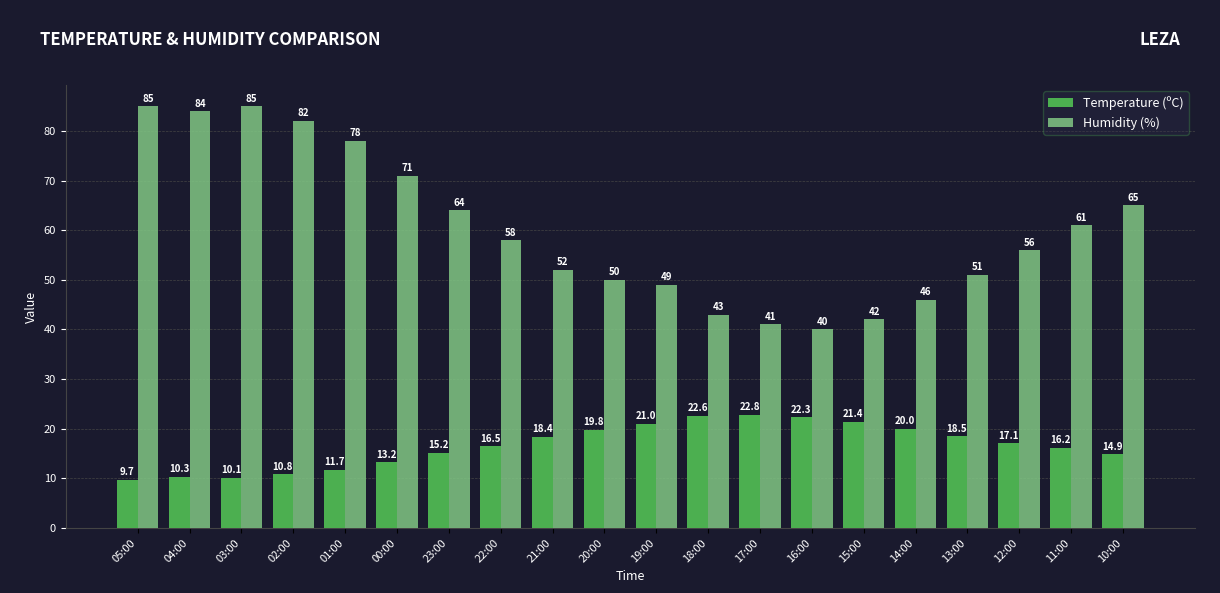

What is the difference between the highest and lowest values at 01:00?

66.3